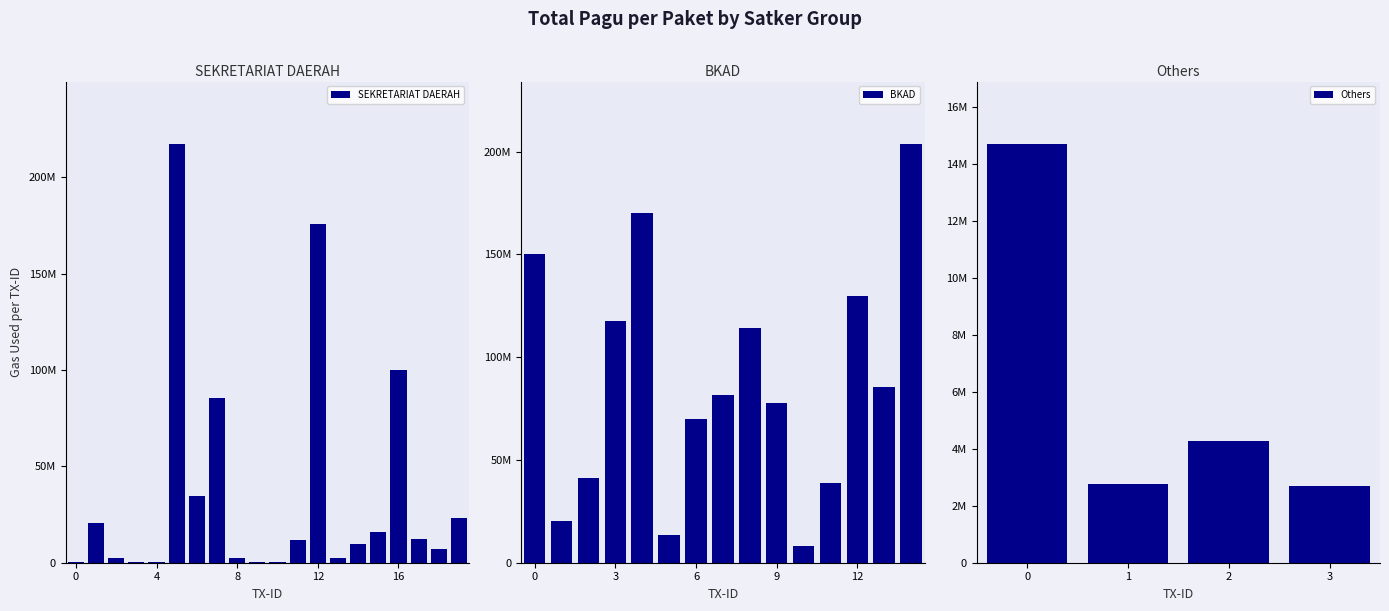

What is the minimum value shown in the chart?

400000